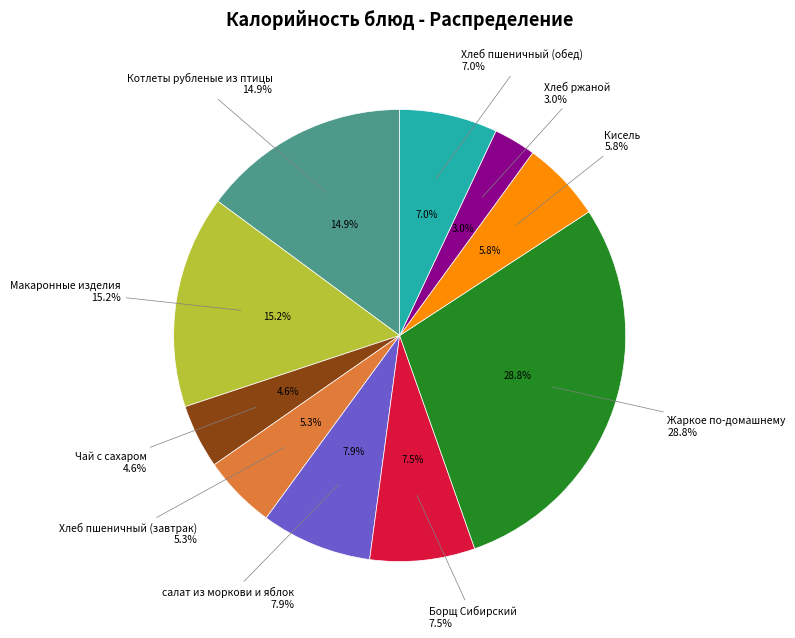

How many segments does this pie chart have?

10